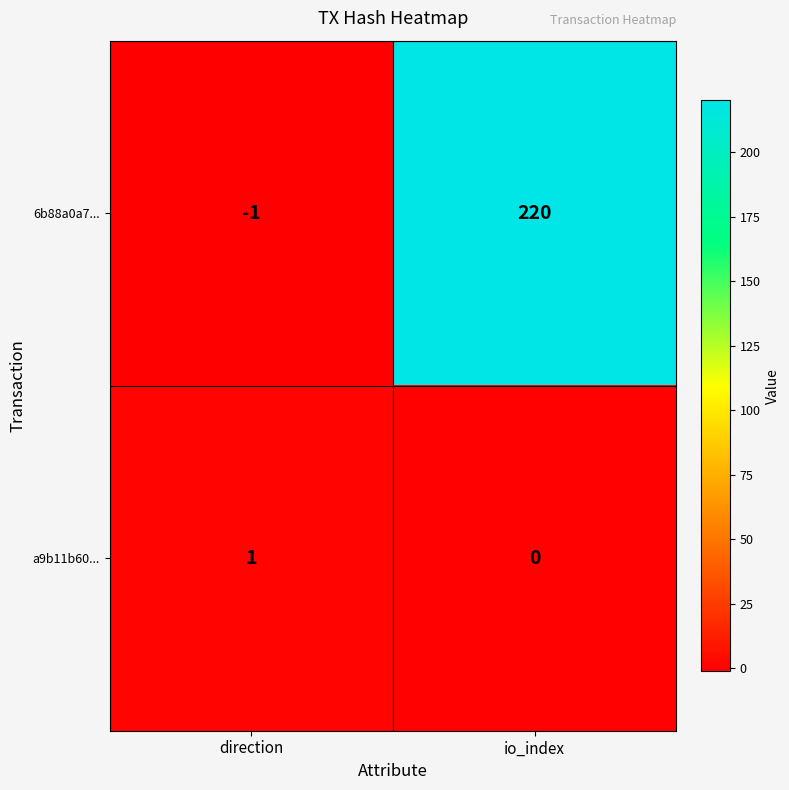

How many categories are shown in the chart?

2